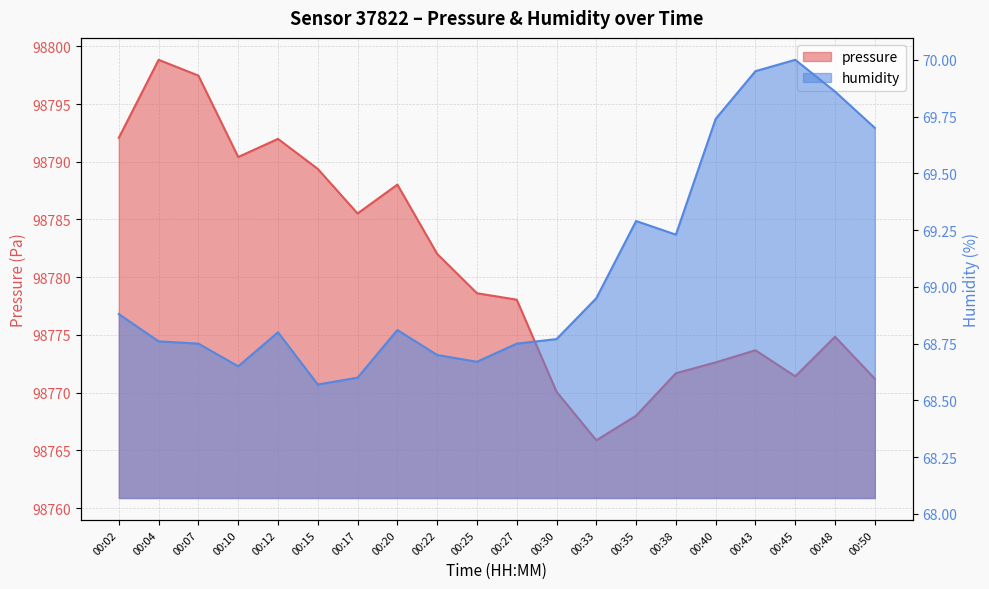

True or false: pressure has more than 0 interior local peaks.

True